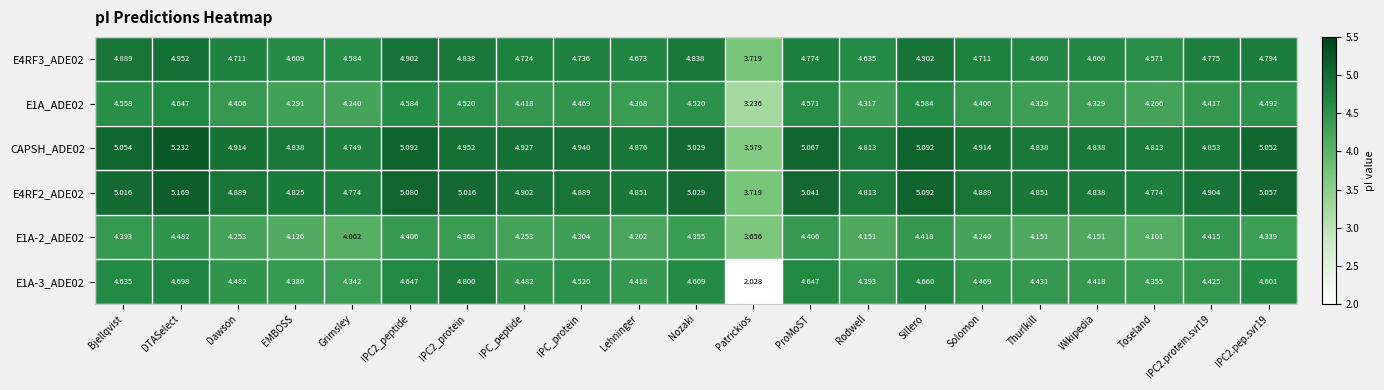

At which category does the chart reach its minimum across all series?

Patrickios